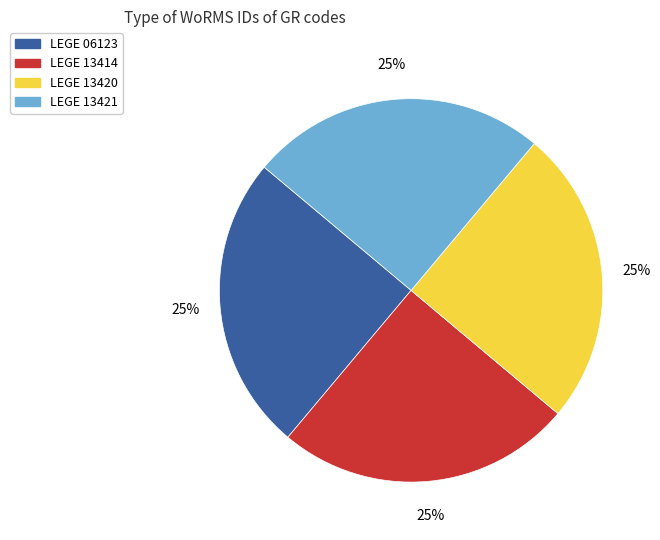

To the nearest percent, what percentage of the pie is LEGE 06123?

25%